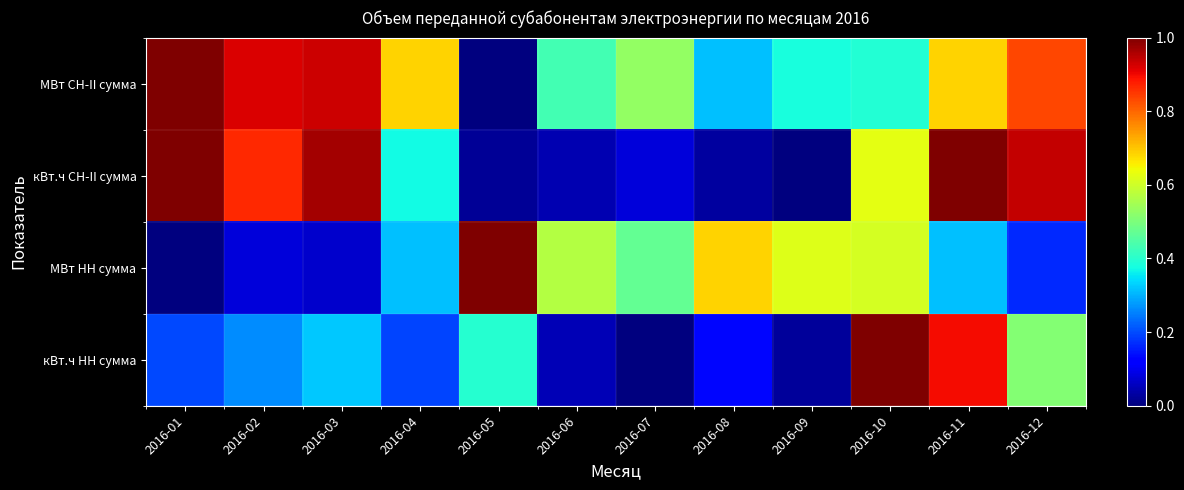

What is the spread (max minus min) of values at 2016-02?

0.8